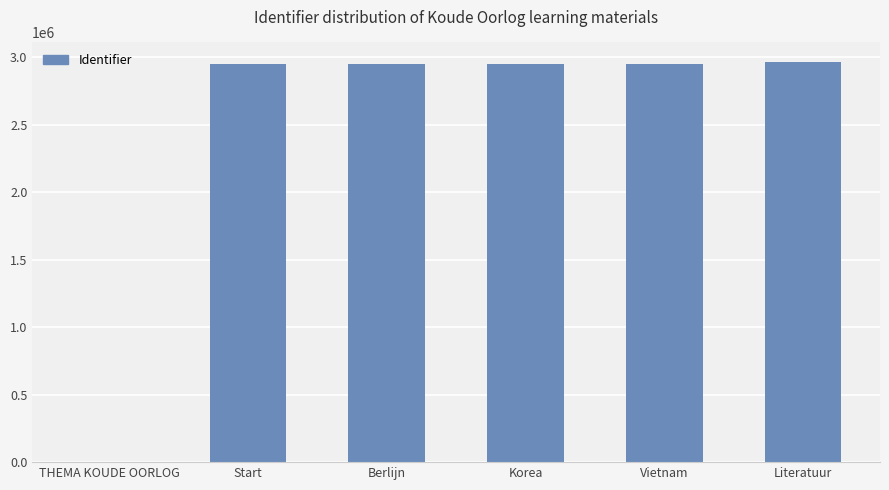

What is the sum of all values?

14758815